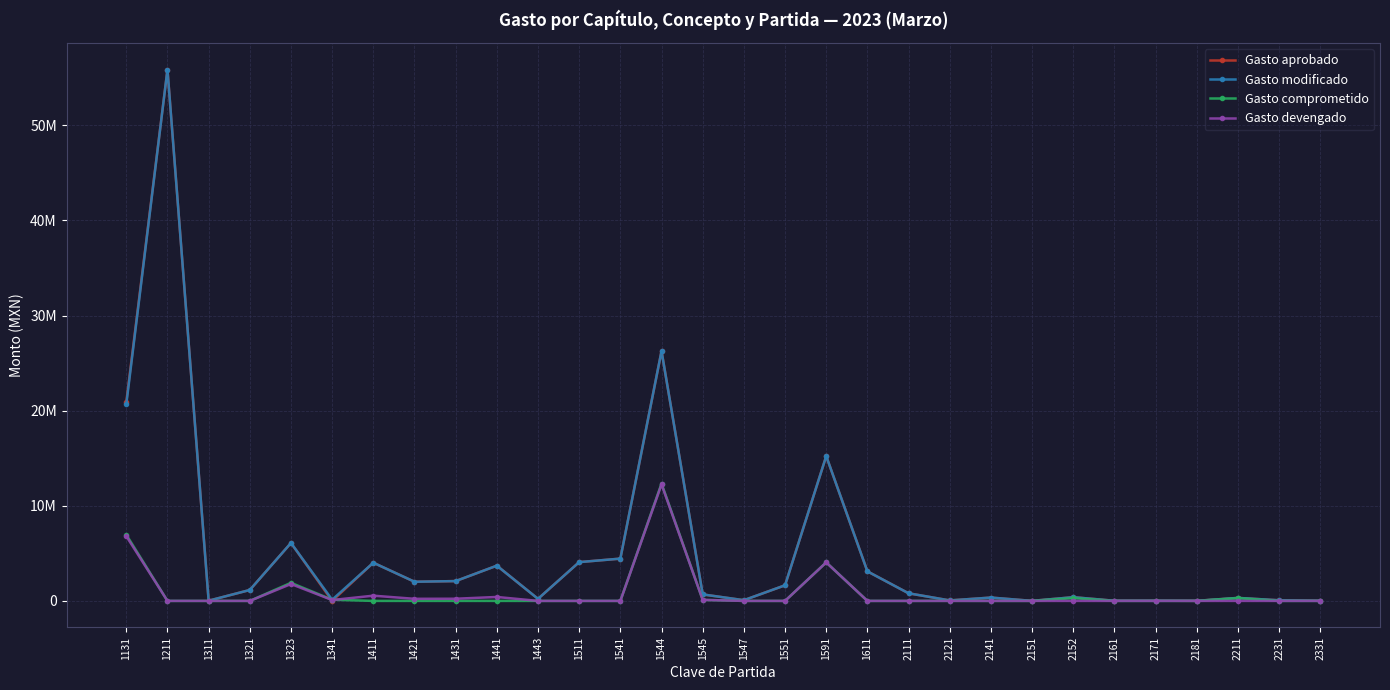

Is this an area chart (filled region under the line)?

No